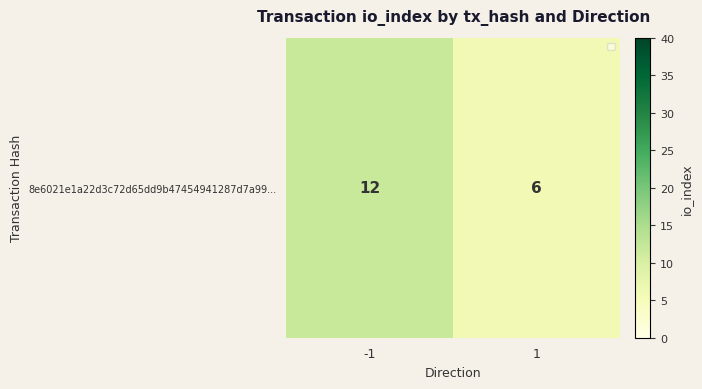

The value at -1 is 12. True or false?

True